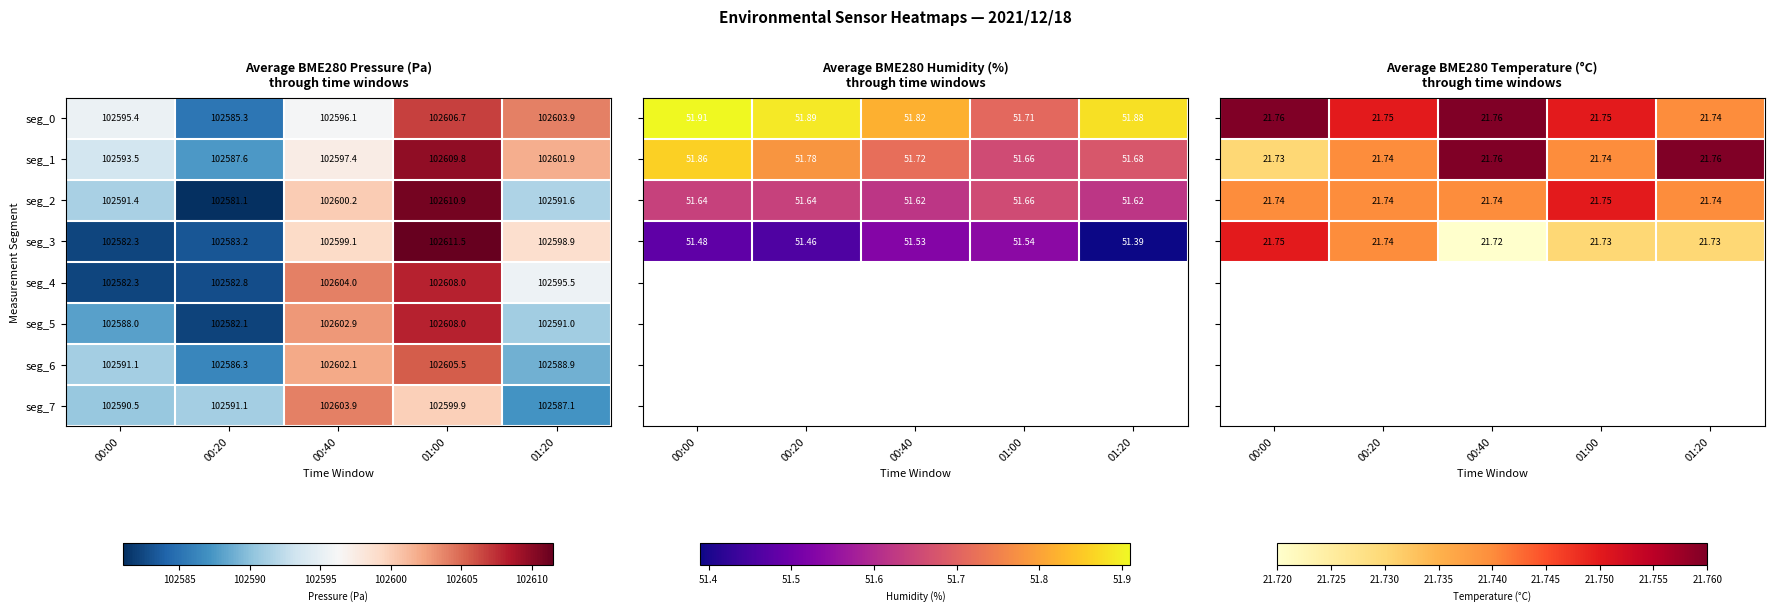

Count the number of data series in this chart.

8